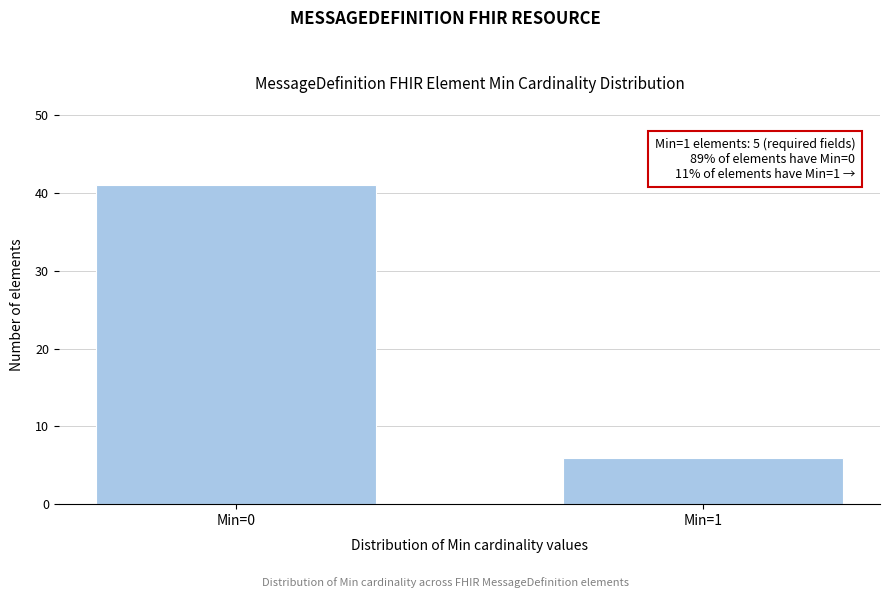

Reading left to right, what are all the values shown in this chart?

Min=0=41	Min=1=6